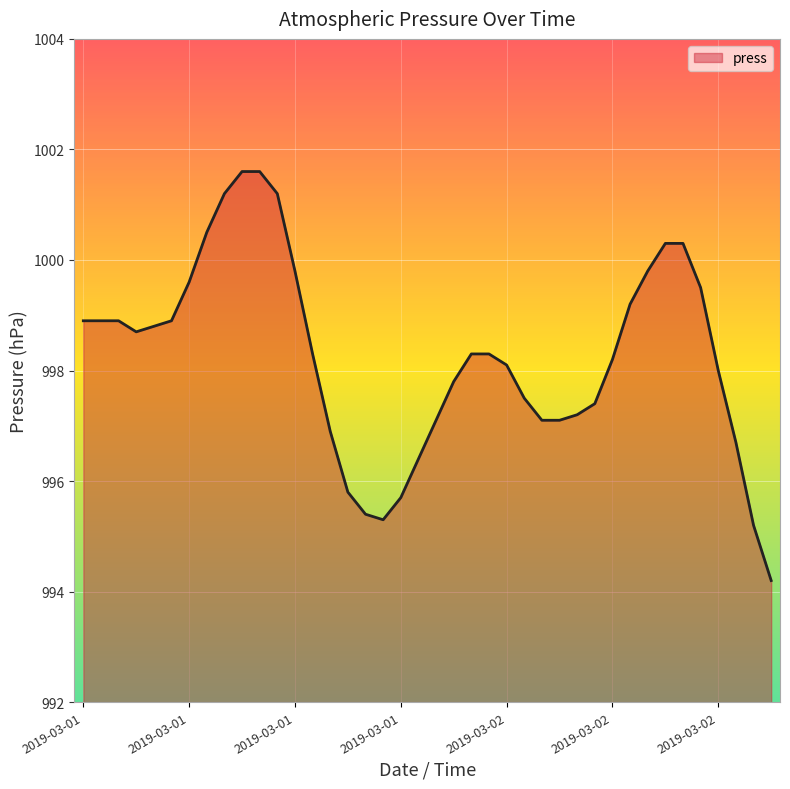

What is the greatest value displayed?

1001.6